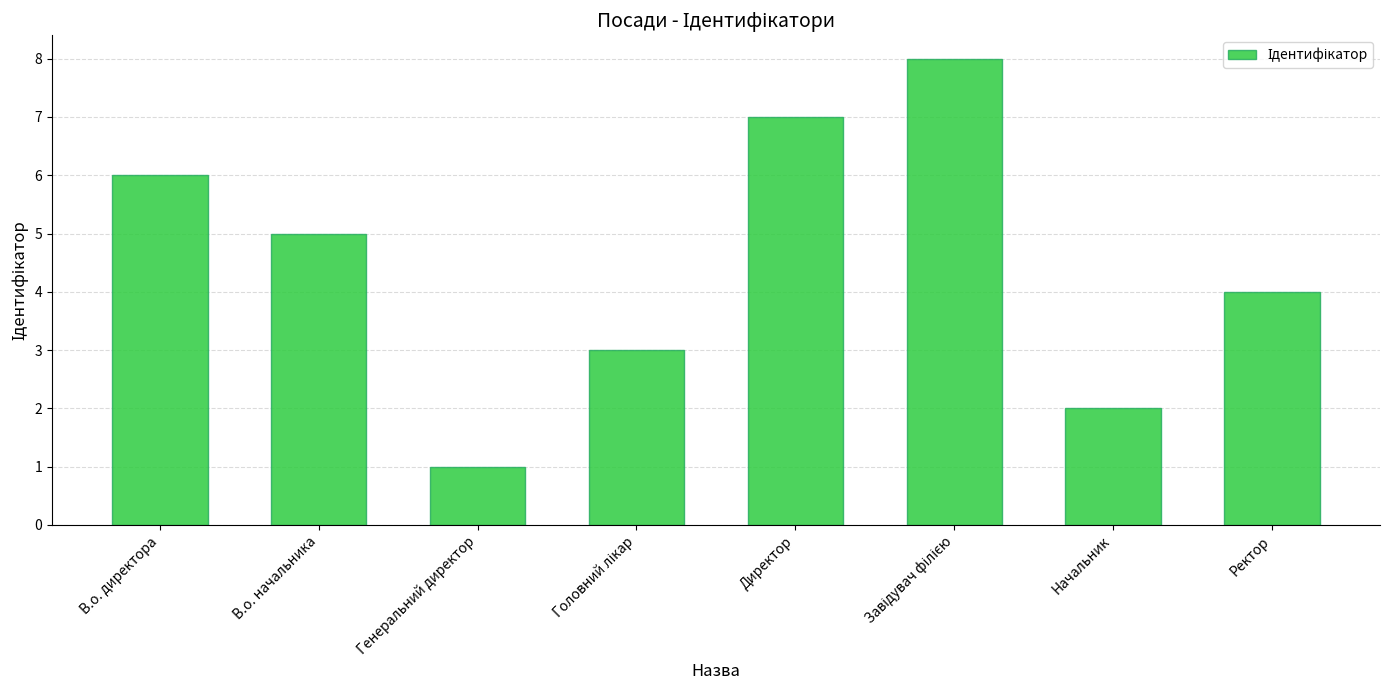

Reading left to right, list all the values displayed in this chart.

6	5	1	3	7	8	2	4